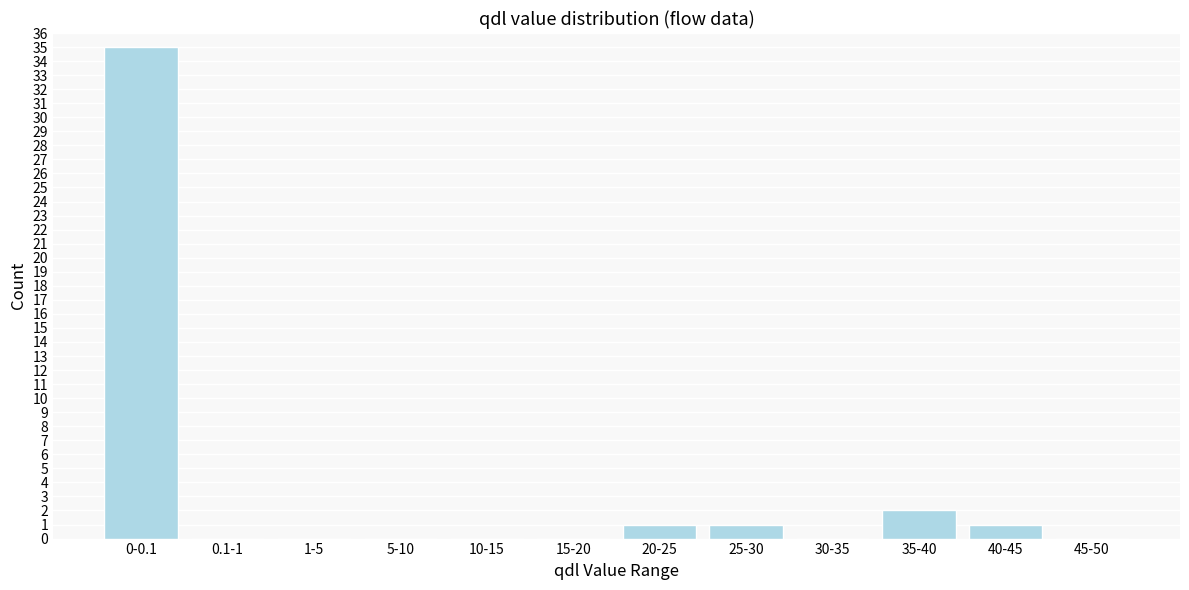

Reading left to right, transcribe all the data shown in this chart.

0-0.1=35	0.1-1=0	1-5=0	5-10=0	10-15=0	15-20=0	20-25=1	25-30=1	30-35=0	35-40=2	40-45=1	45-50=0